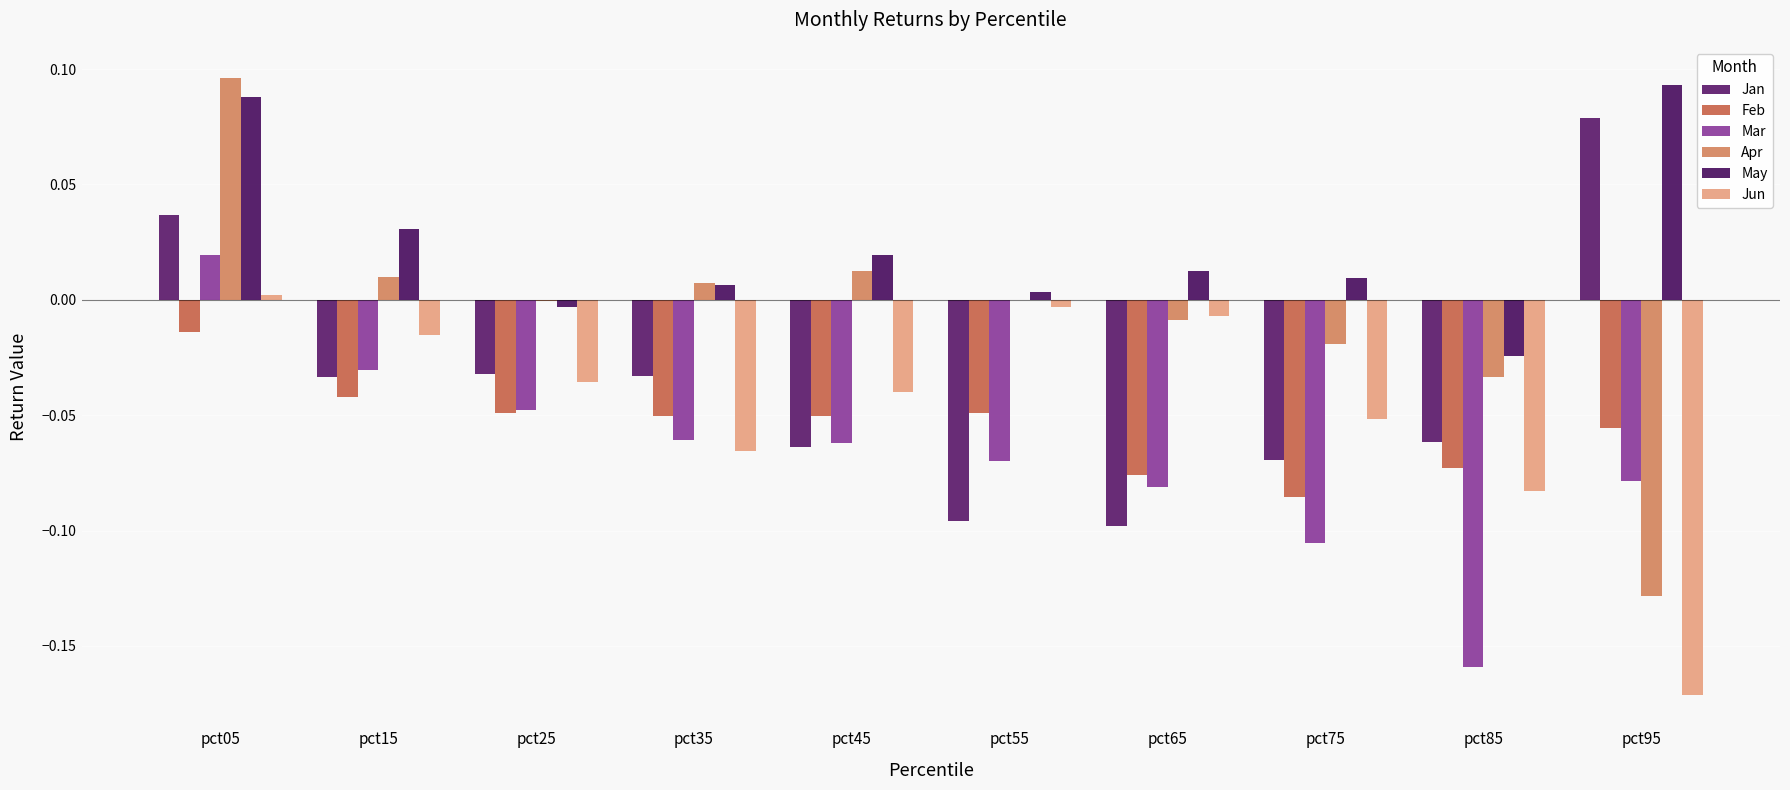

How many data points does each series have?

10